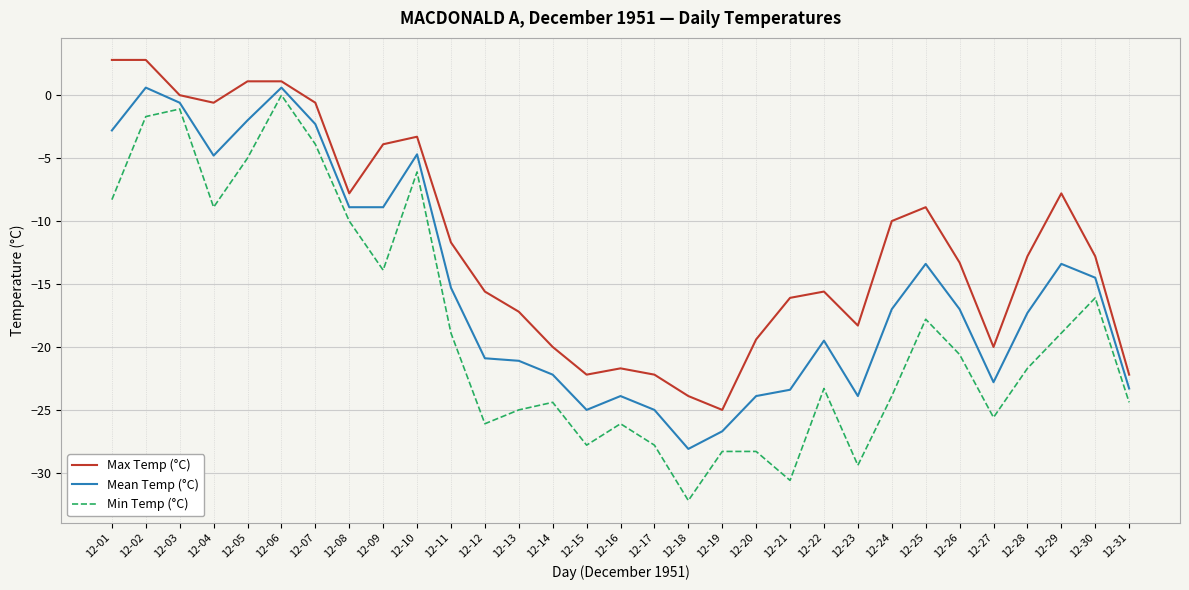

True or false: Mean Temp (°C) has more than 2 interior local peaks.

True